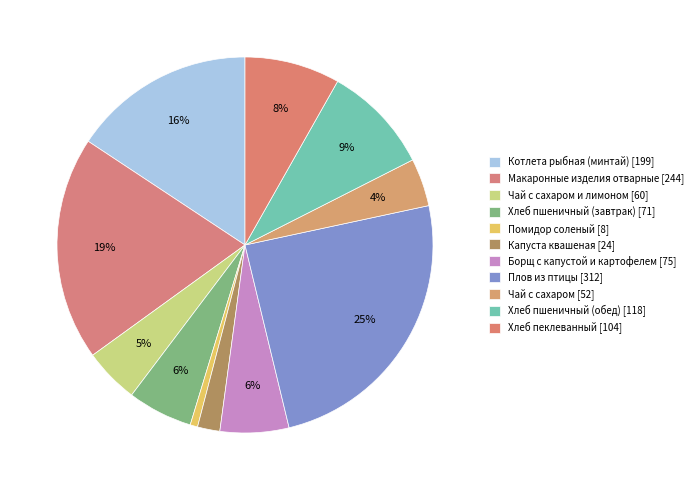

How many segments does this pie chart have?

11